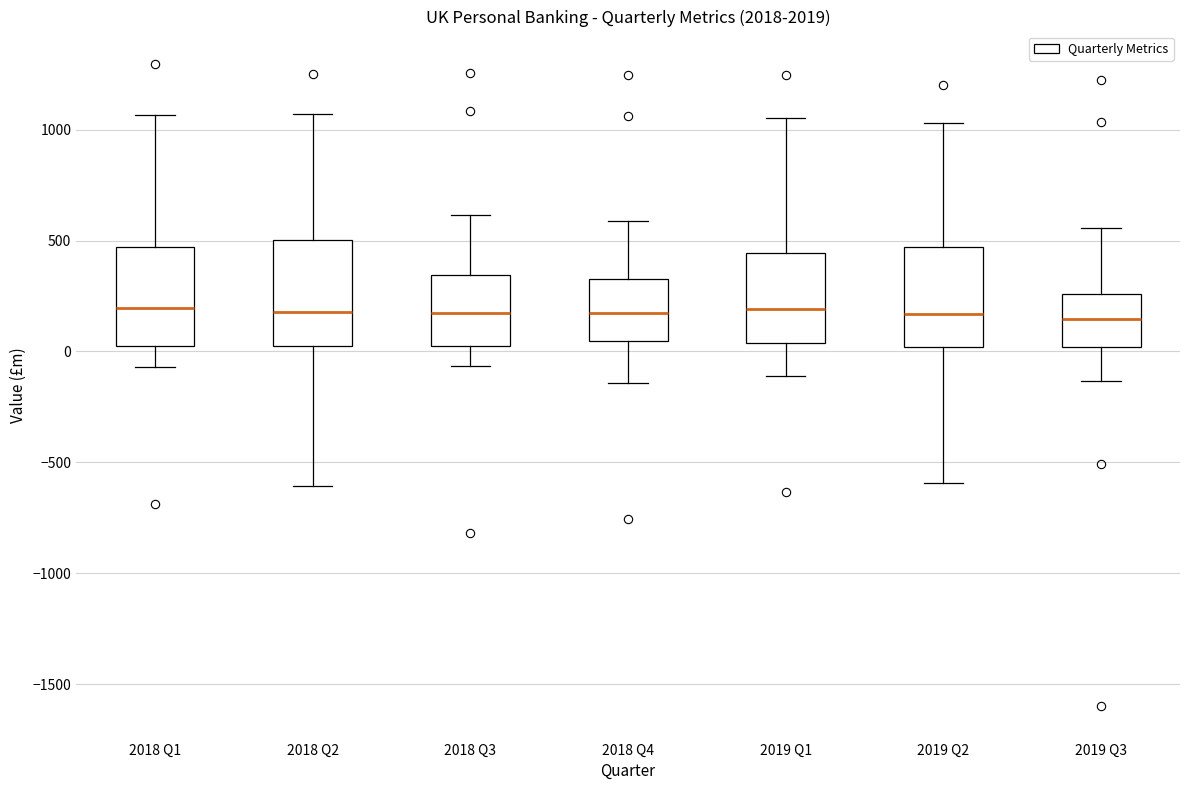

Where is the lower edge of the box for 2018 Q2 on the y-axis? The values are not printed on the chart, so give them approximately, as read against the axis.

0